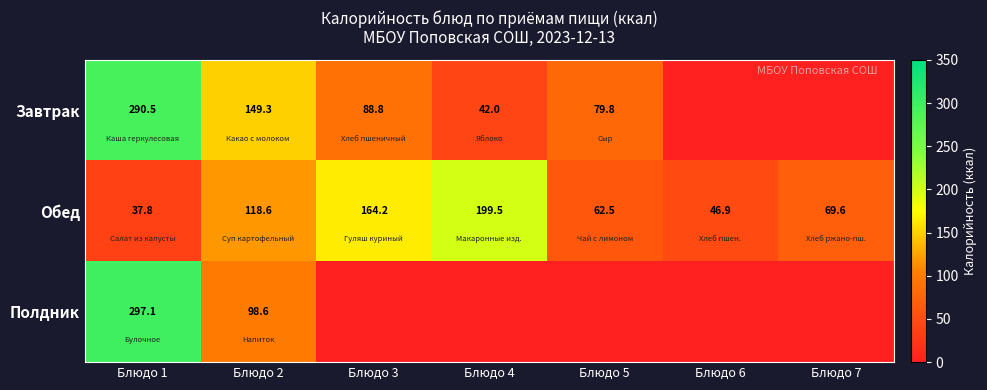

What is the difference between the Завтрак values at Блюдо 5 and Блюдо 3?

9.0